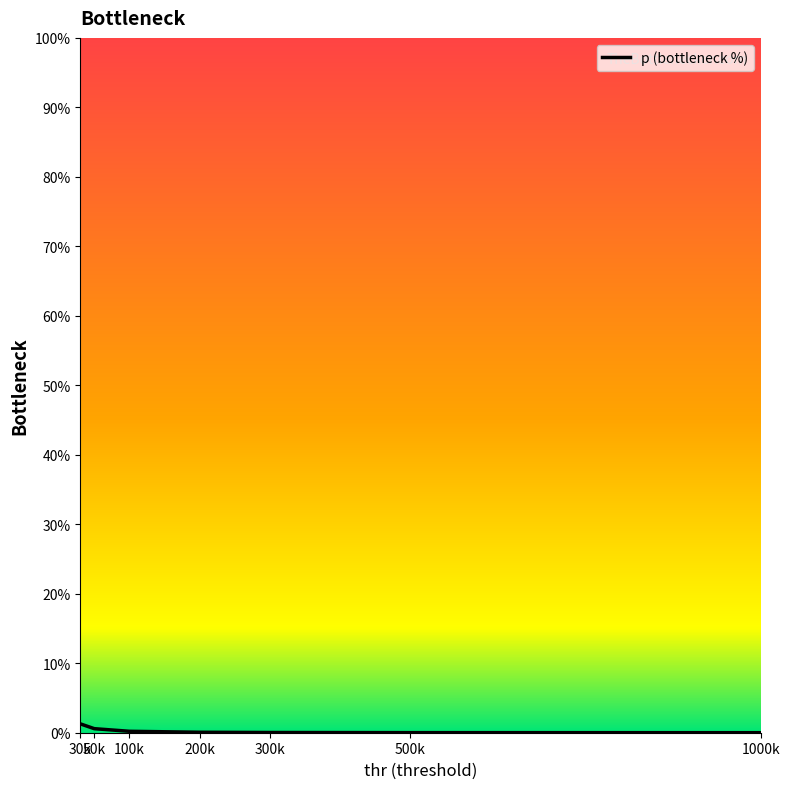

True or false: the data shows 0.0 at 500k.

True